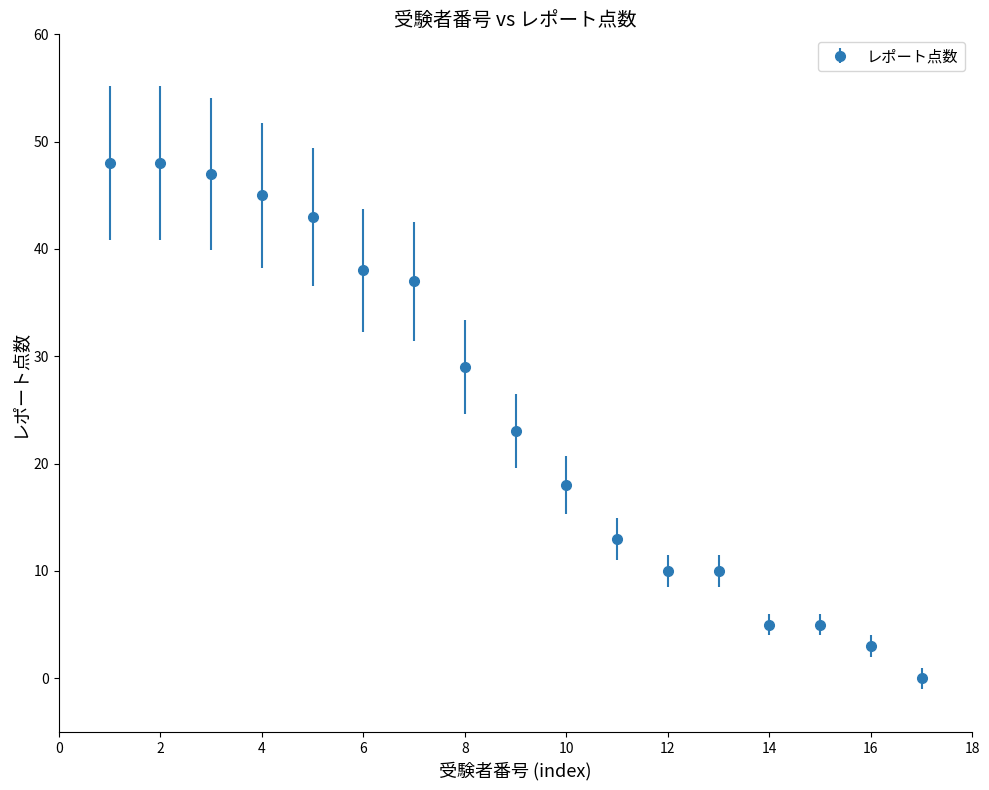

What is the difference between the maximum and second lowest values?

45